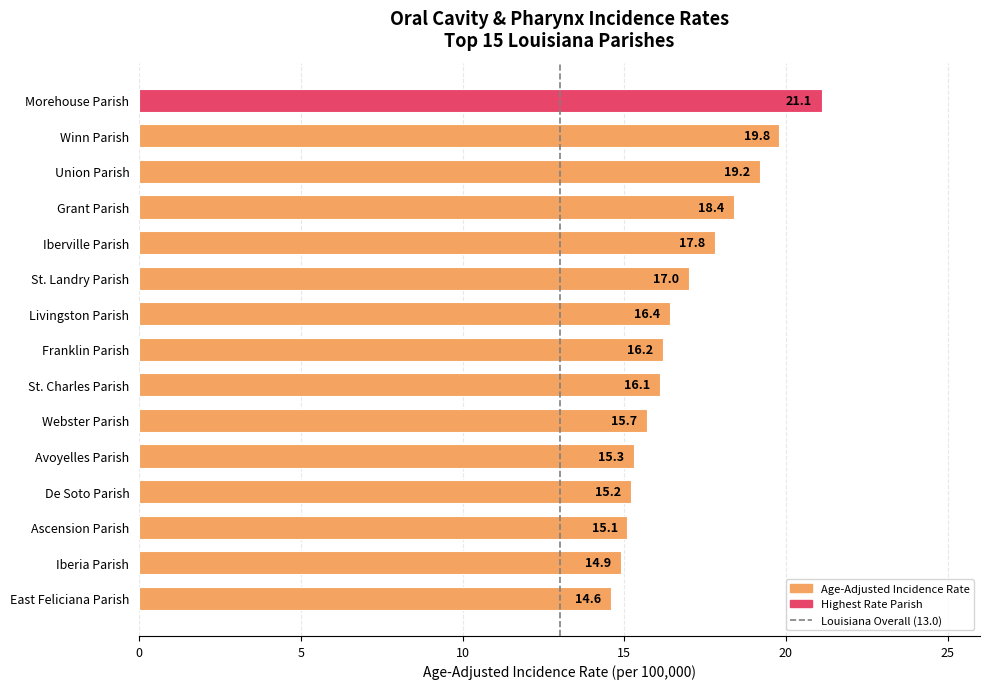

Rank the categories by value from highest to lowest.

Morehouse Parish, Winn Parish, Union Parish, Grant Parish, Iberville Parish, St. Landry Parish, Livingston Parish, Franklin Parish, St. Charles Parish, Webster Parish, Avoyelles Parish, De Soto Parish, Ascension Parish, Iberia Parish, East Feliciana Parish